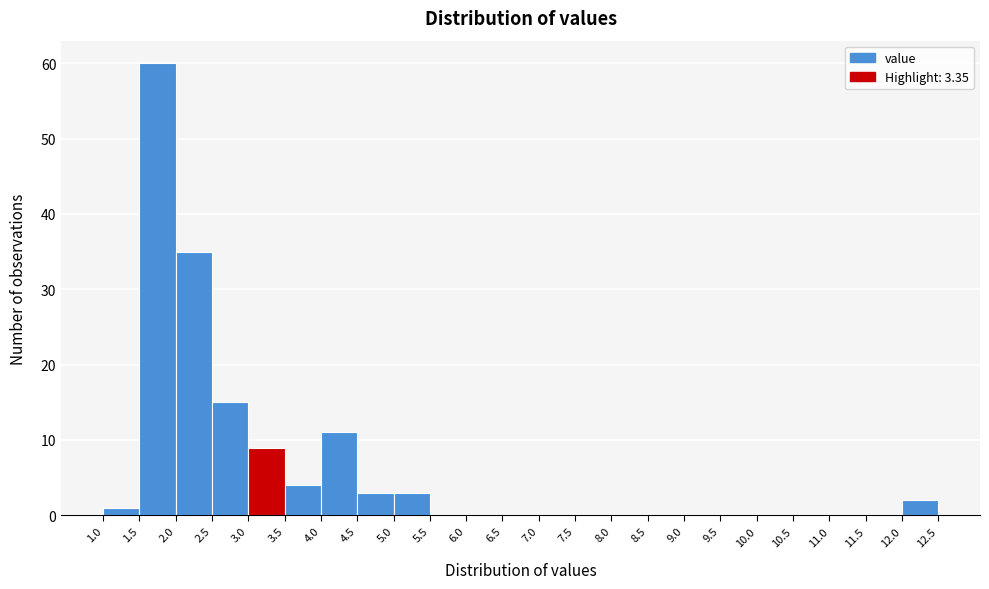

Reading left to right, list every bar in this chart as the range it spans on the x-axis followed by its height. The values are not printed on the chart, so give them approximately, as read against the axis.

1.0 to 1.5: 1
1.5 to 2.0: 60
2.0 to 2.5: 35
2.5 to 3.0: 15
3.0 to 3.5: 9
3.5 to 4.0: 4
4.0 to 4.5: 11
4.5 to 5.0: 3
5.0 to 5.5: 3
5.5 to 6.0: 0
6.0 to 6.5: 0
6.5 to 7.0: 0
7.0 to 7.5: 0
7.5 to 8.0: 0
8.0 to 8.5: 0
8.5 to 9.0: 0
9.0 to 9.5: 0
9.5 to 10.0: 0
10.0 to 10.5: 0
10.5 to 11.0: 0
11.0 to 11.5: 0
11.5 to 12.0: 0
12.0 to 12.5: 2